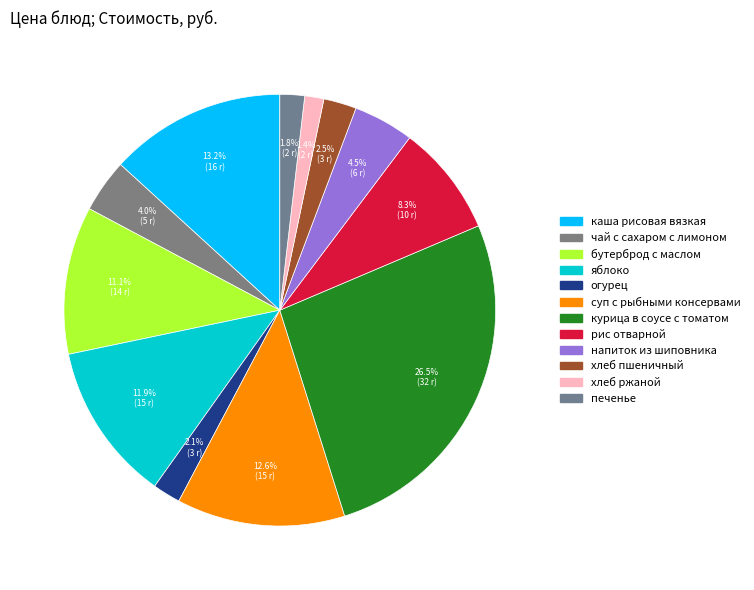

How many slices are in this pie chart?

12